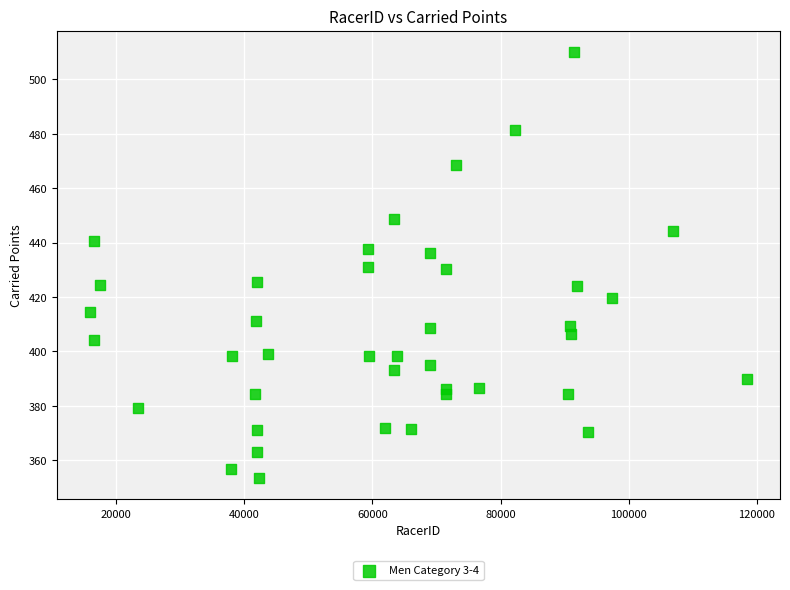

What is the range of Y values (max minus min)?

156.6